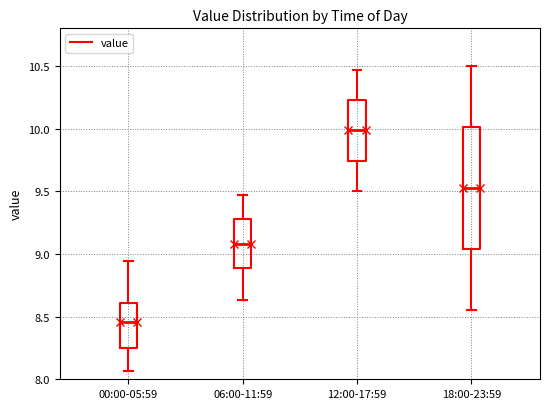

Which box's median line is the highest?

12:00-17:59